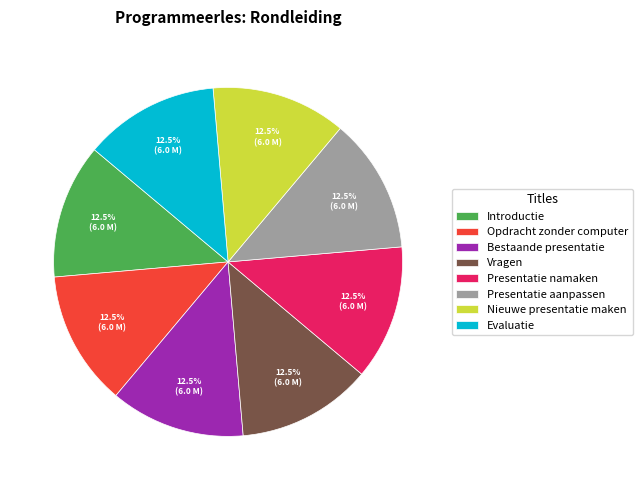

What is the total percentage of Vragen and Presentatie aanpassen?

25.0%